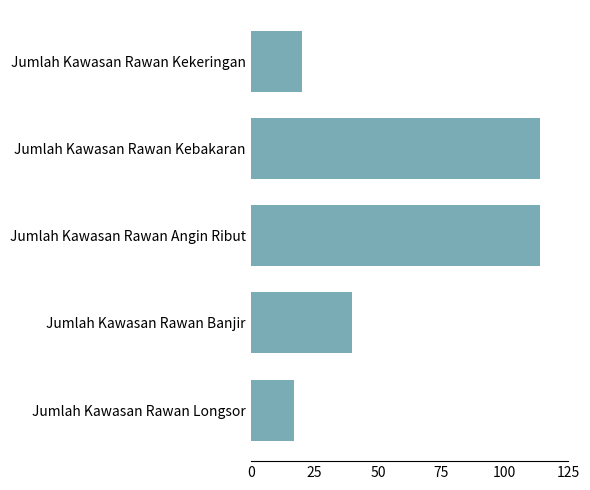

Count the number of data series in this chart.

1